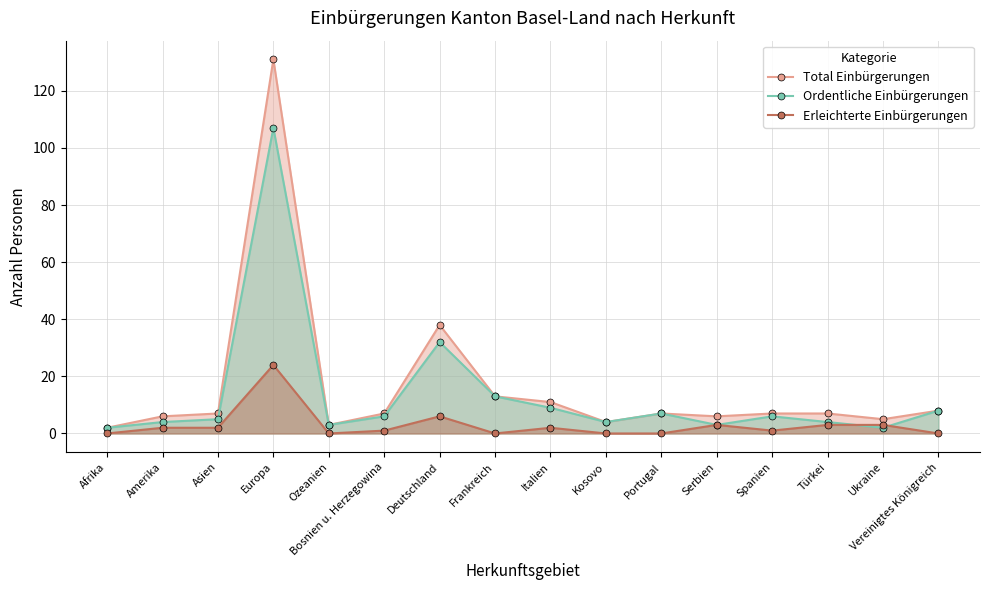

What is the sum of all Erleichterte Einbürgerungen values?

47